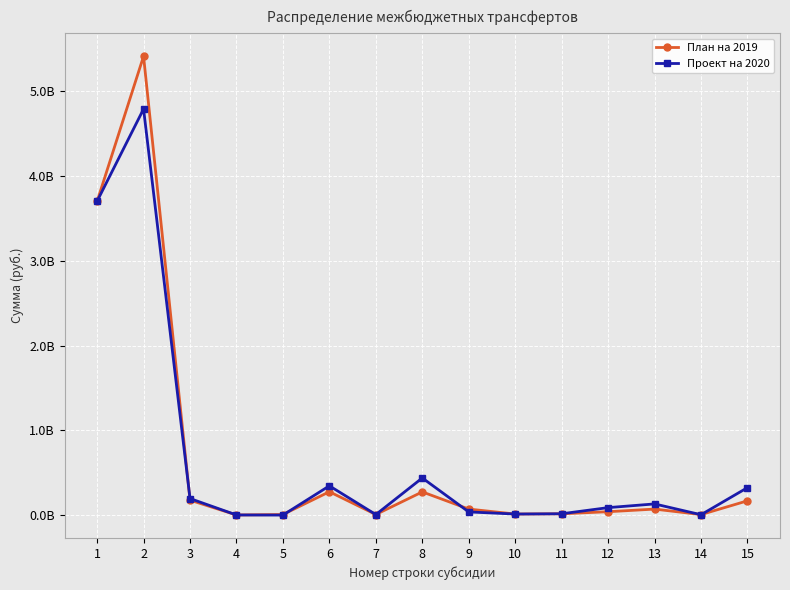

Between 6 and 15, which series saw the biggest shift?

План на 2019